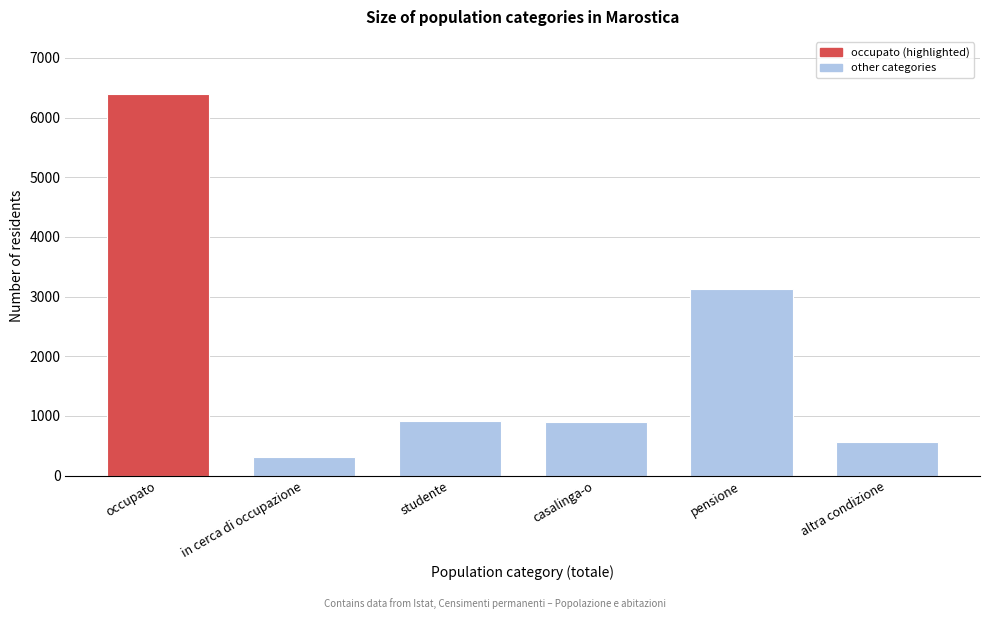

The value at occupato is 9539.5. True or false?

False